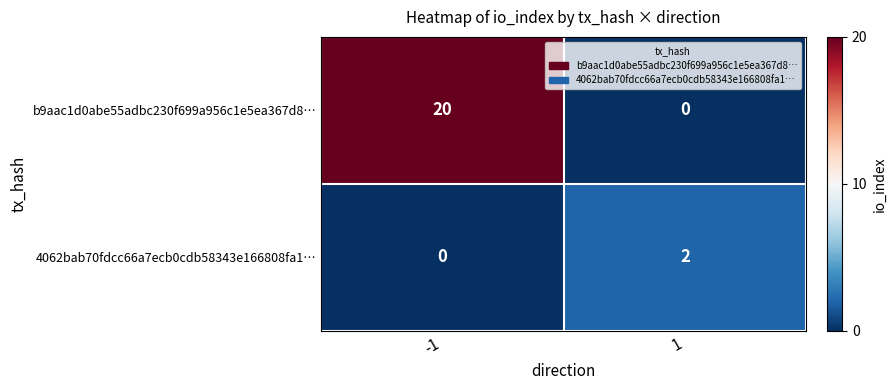

The value of 4062bab70fdcc66a7ecb0cdb58343e166808fa1… at 1 is 2. True or false?

True